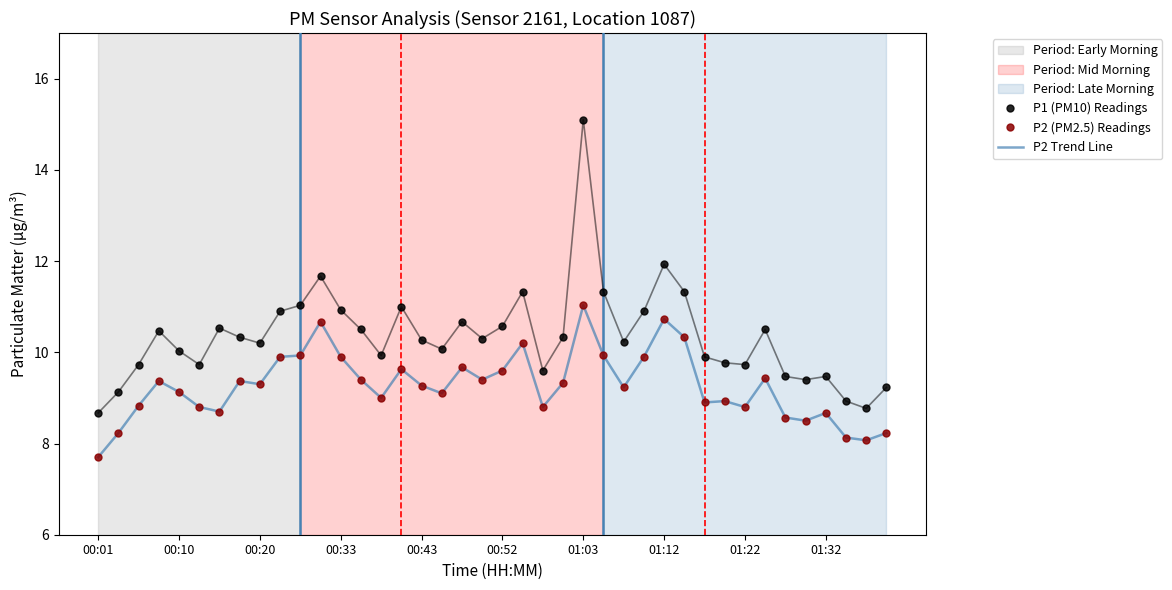

What is the value of the P2 Trend Line point at the 27th from the left?

9.2